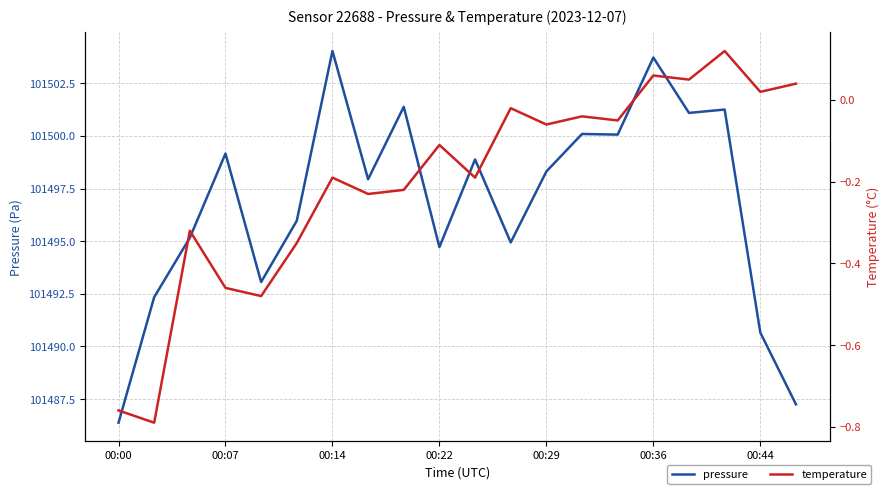

Is the value of pressure at 00:29 greater than the value of temperature at 00:36?

Yes